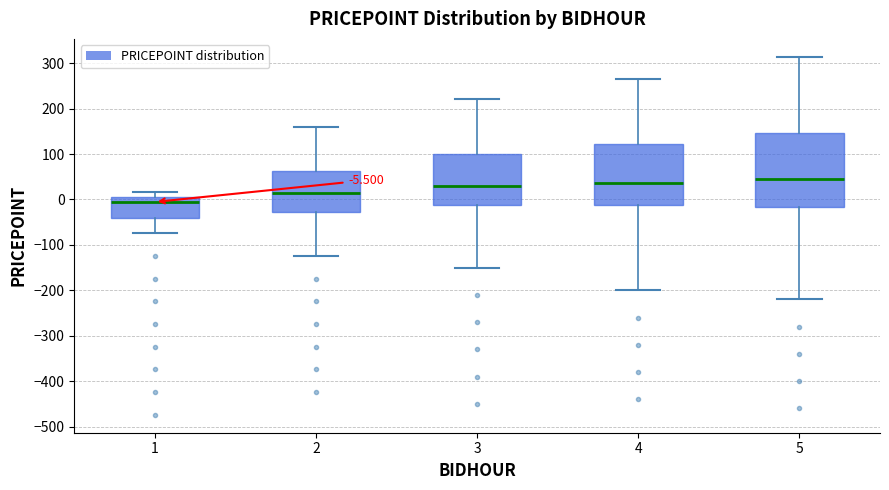

Which box is the tallest, from its lower edge to its upper edge?

5